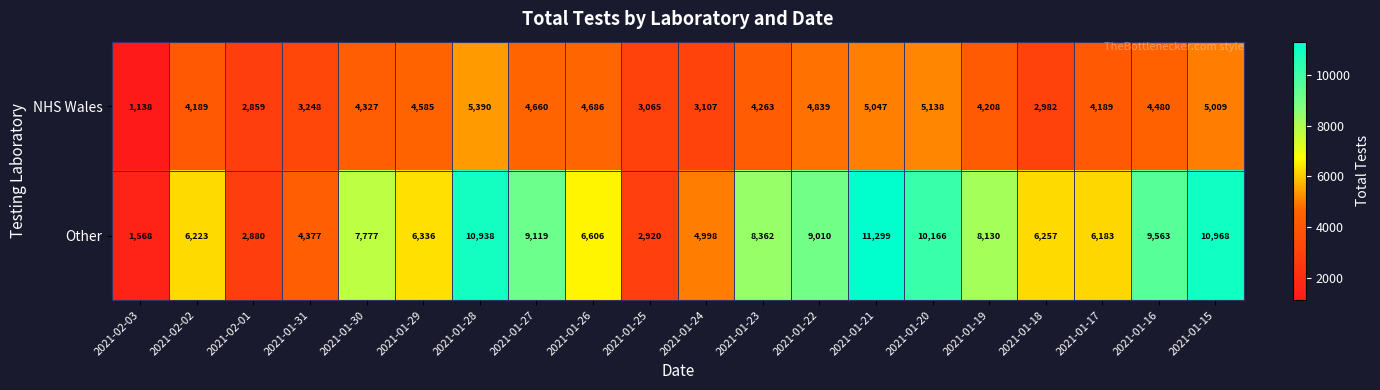

What is the total value across all series at 2021-02-01?

5739